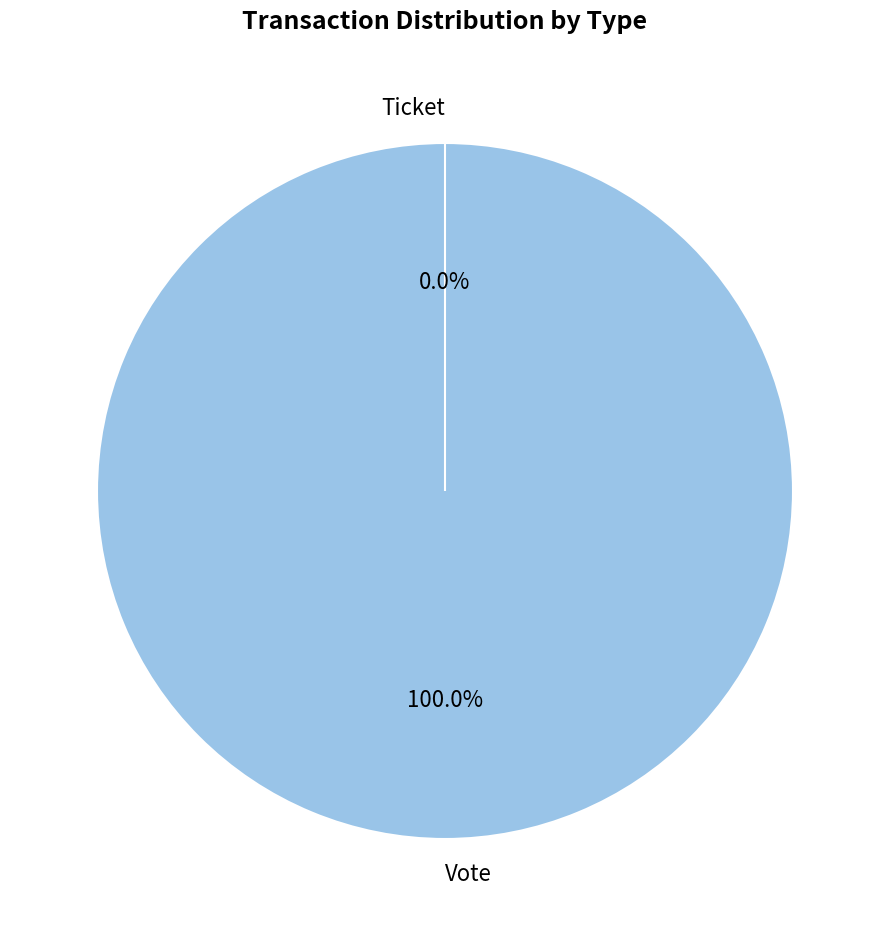

What is the total percentage of Ticket and Vote?

100.0%